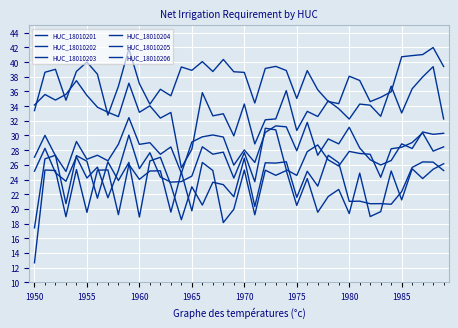

What is the difference between the second highest and second lowest values in the HUC_18010204 series?

6.7